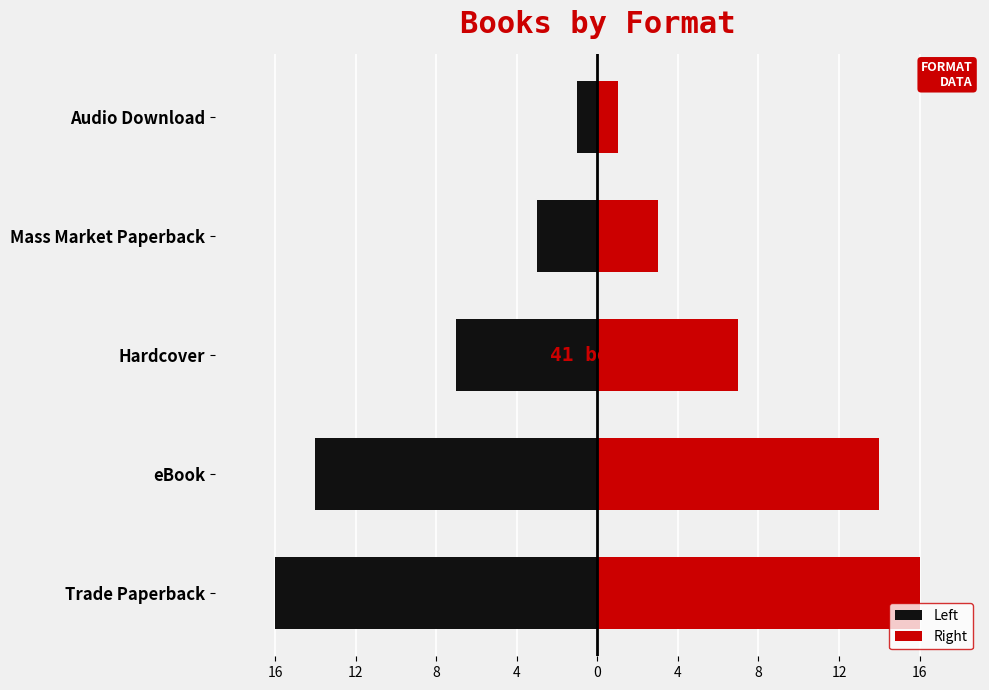

Is it true that Left equals -5 at Mass Market Paperback?

False